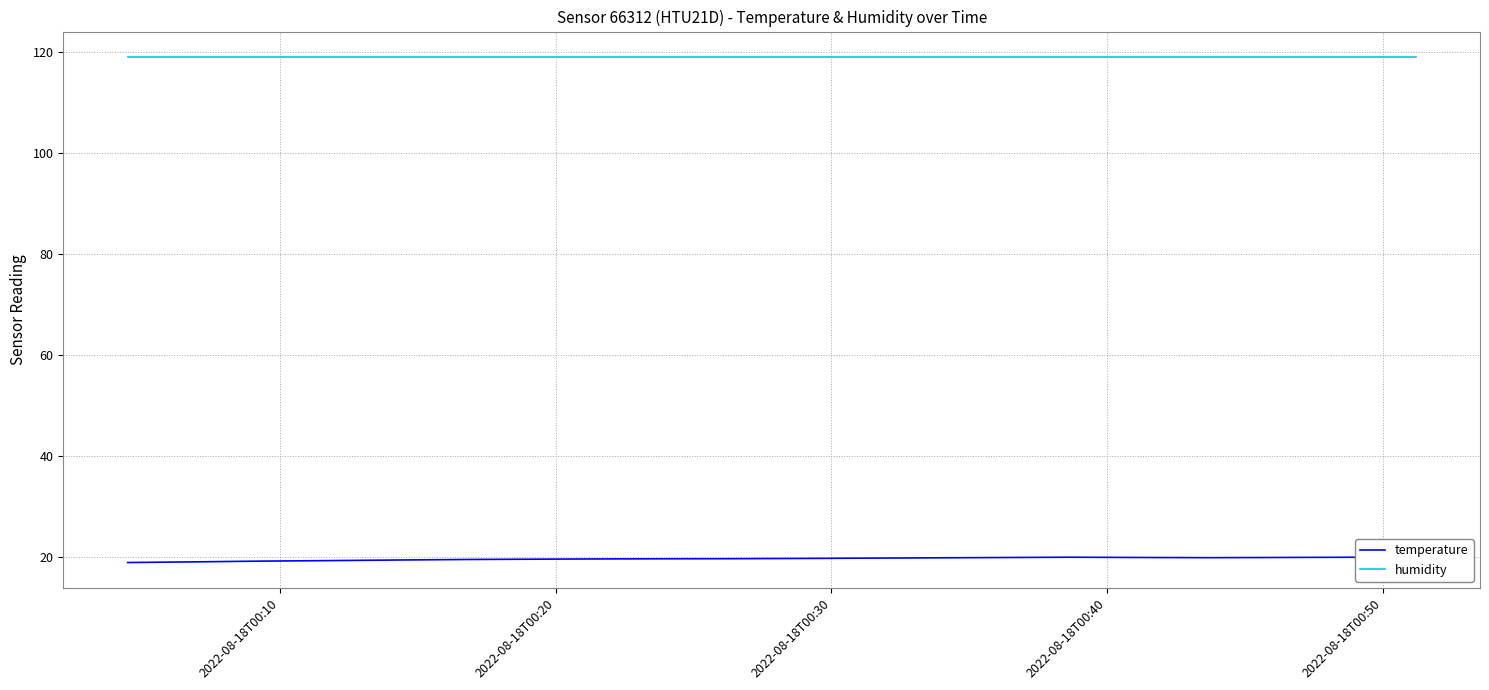

Rank the series by their maximum value, from lowest to highest.

temperature, humidity